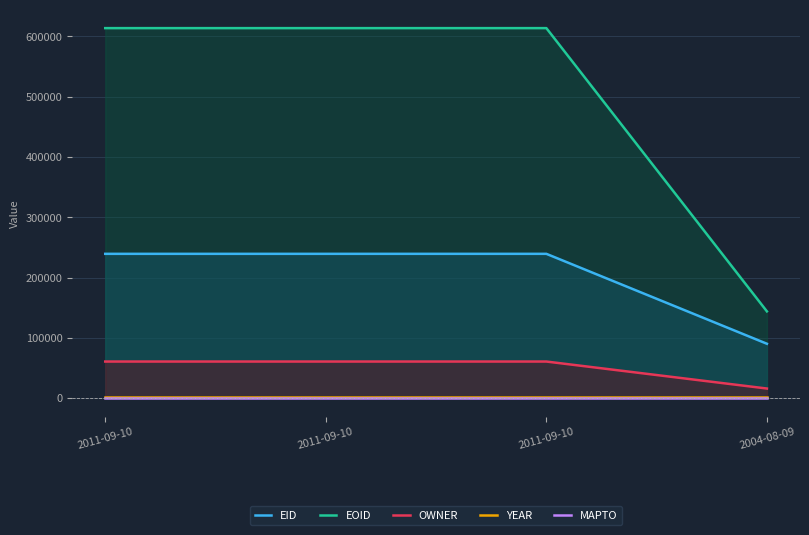

What is the difference between the OWNER values at 2011-09-10 and 2004-08-09?

44770